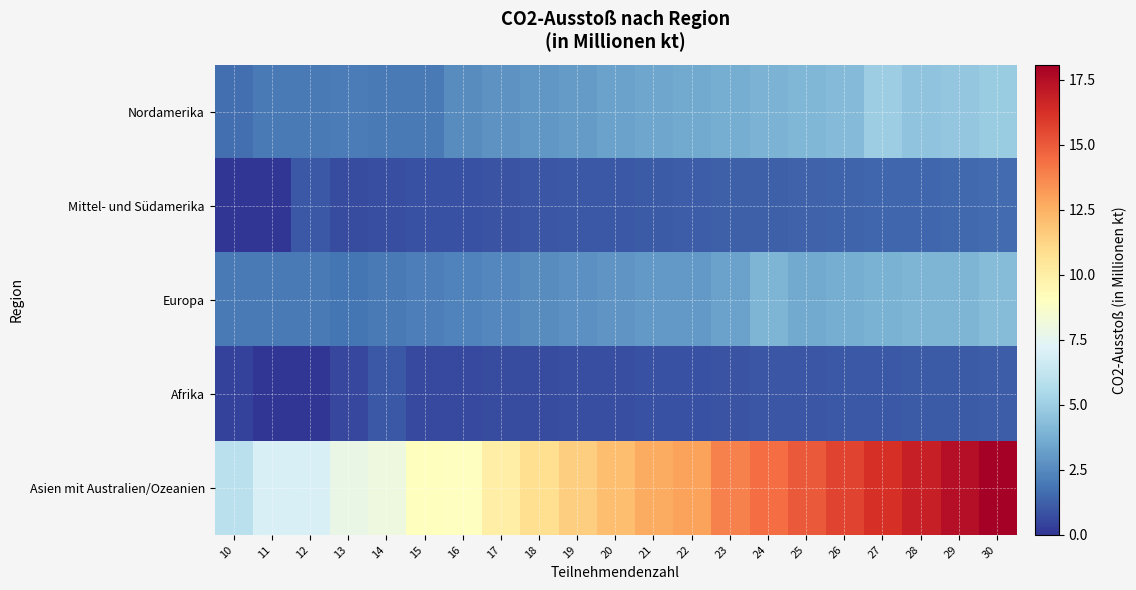

How many data points does each series have?

21